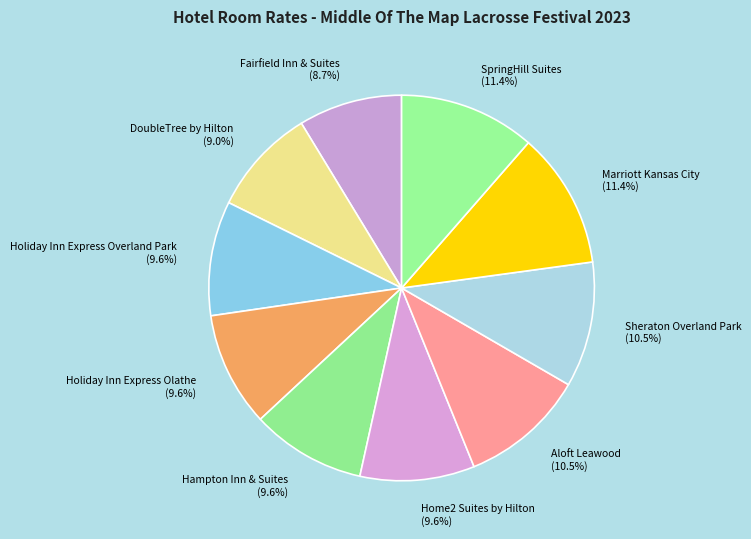

How many segments does this pie chart have?

10